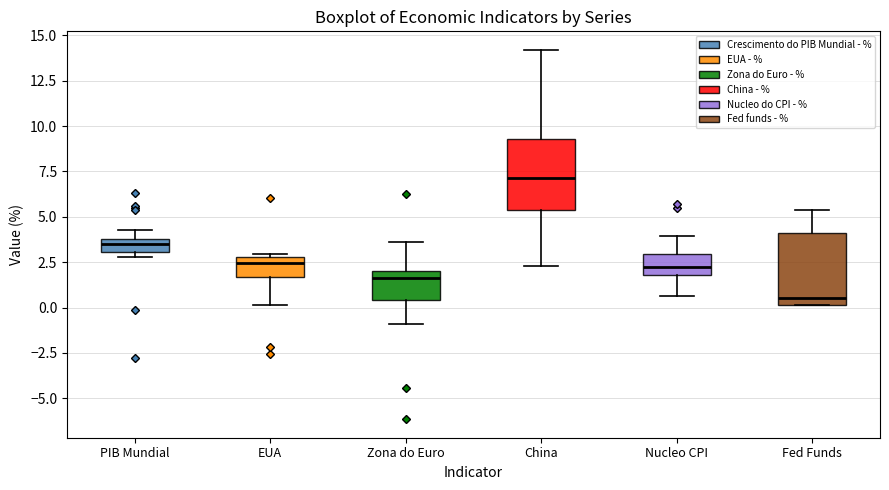

Reading left to right, transcribe this box plot: for each box, give where its median line is, the range the box spans, and where its two whiskers end, as read against the y-axis. The values are not printed on the chart, so give them approximately, as read against the axis.

PIB Mundial: median 3.5, box 3.0 to 4.0, whiskers 3.0 (just below the box's lower edge) to 4.5
EUA: median 2.5, box 1.5 to 3.0, whiskers 0.0 to 3.0 (just above the box's upper edge)
Zona do Euro: median 1.5, box 0.5 to 2.0, whiskers -1.0 to 3.5
China: median 7.0, box 5.5 to 9.5, whiskers 2.5 to 14.0
Nucleo CPI: median 2.0 (inside the box), box 2.0 to 3.0, whiskers 0.5 to 4.0
Fed Funds: median 0.5, box 0.0 to 4.0, whiskers 0.0 to 5.5